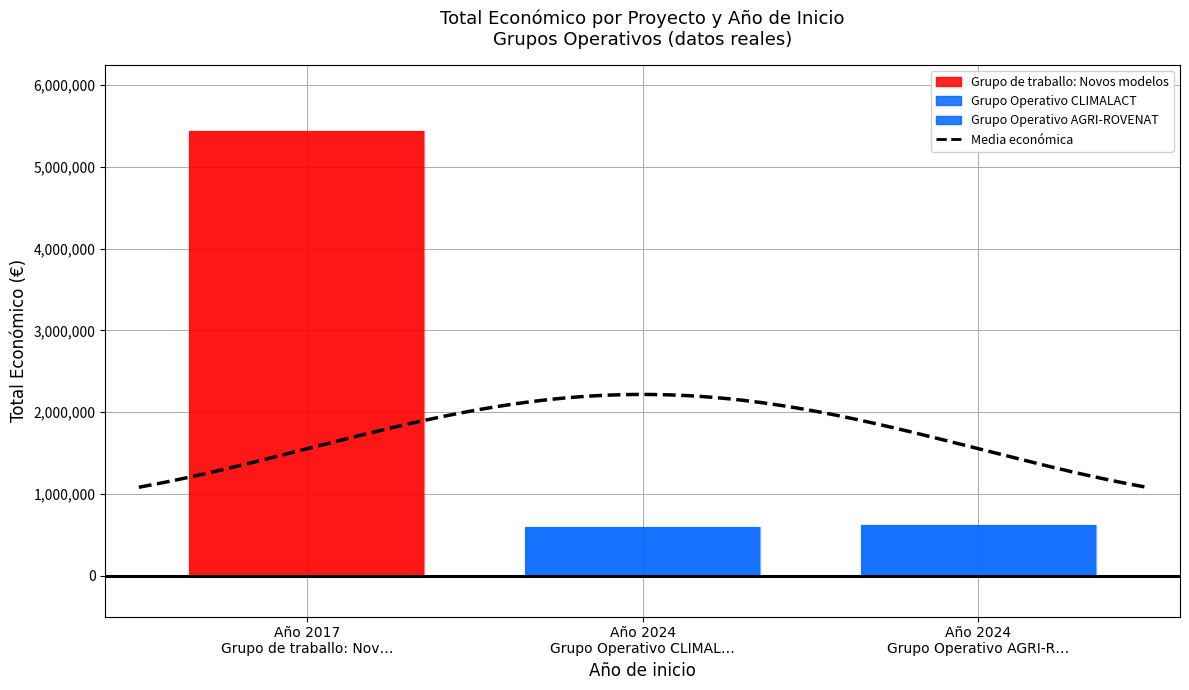

Which category has the highest value across all series?

2017